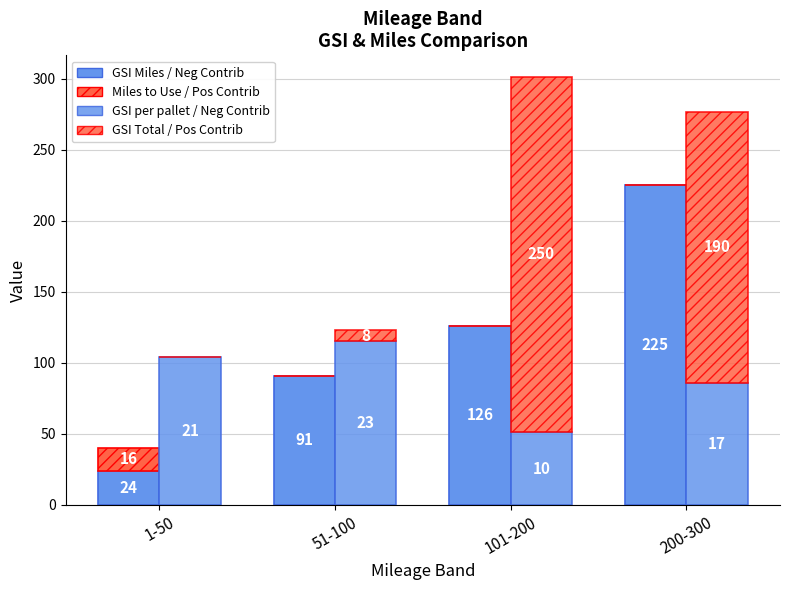

Reading left to right, what are all the values shown in this chart?

GSI Miles / Neg Contrib: 1-50=24.0	51-100=91.0	101-200=126.0	200-300=225.0
Miles to Use / Pos Contrib: 1-50=16.0	51-100=0.0	101-200=0.0	200-300=0.0
GSI per pallet / Neg Contrib: 1-50=104.1	51-100=115.1	101-200=51.2	200-300=86.2
GSI Total / Pos Contrib: 1-50=0.0	51-100=8.1	101-200=250.3	200-300=190.5